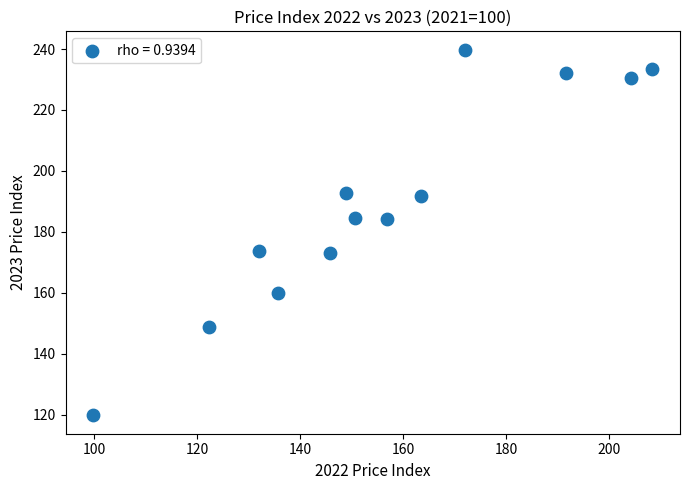

What is the range of X values (max minus min)?

108.6